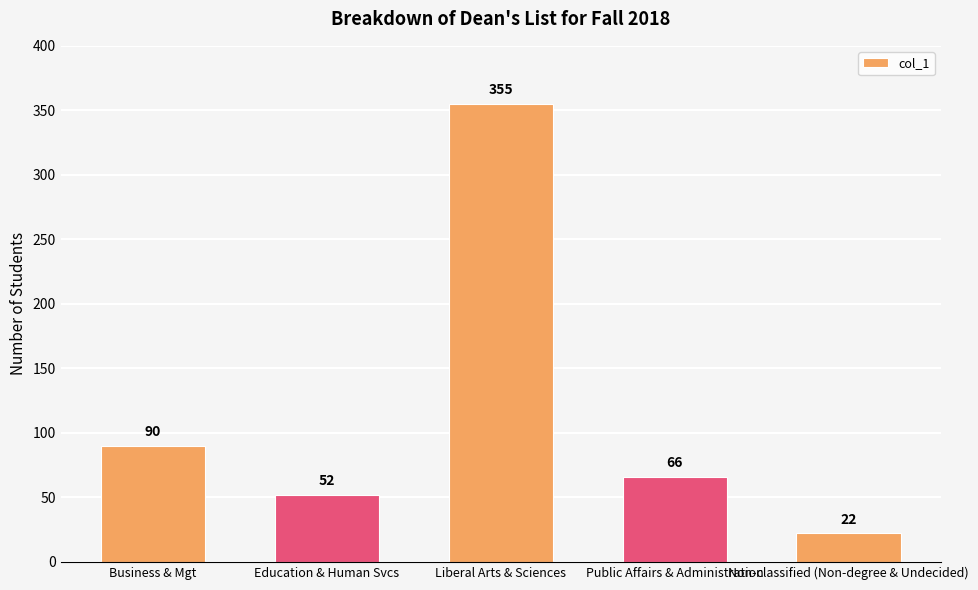

What is the label of the 5th bar from the right?

Business & Mgt